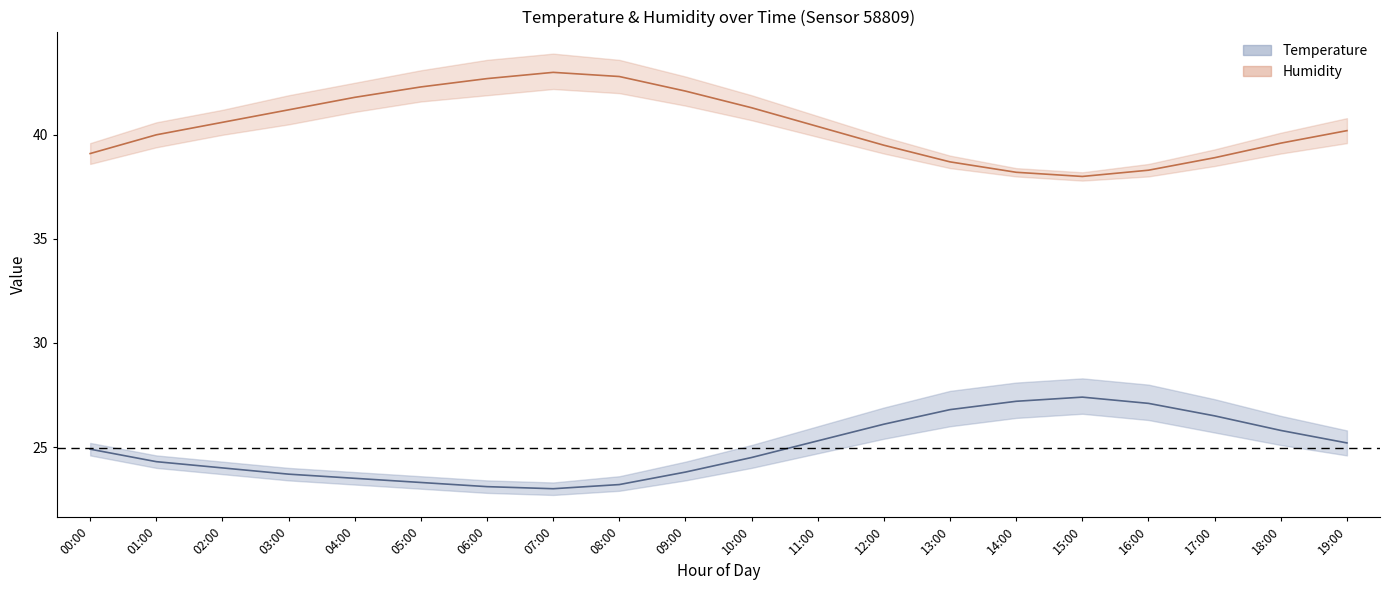

What is the approximate value of Humidity at 13:00?

38.7